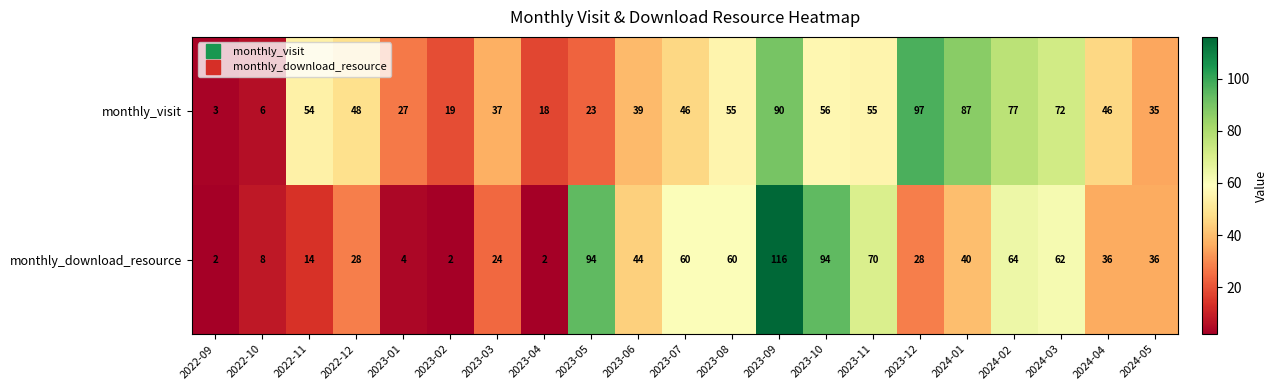

The monthly_visit series shows 90 at 2023-09. True or false?

True